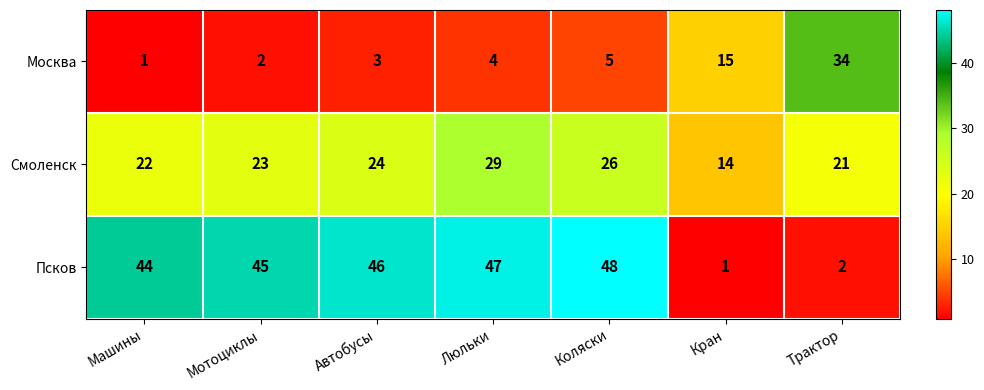

Where is Смоленск nearest to the value 21?

Трактор